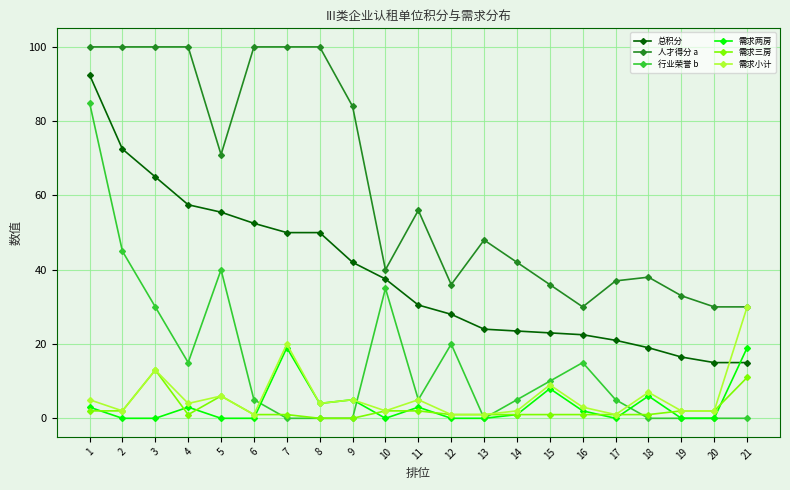

True or false: 需求两房 has more than 2 interior local peaks.

True